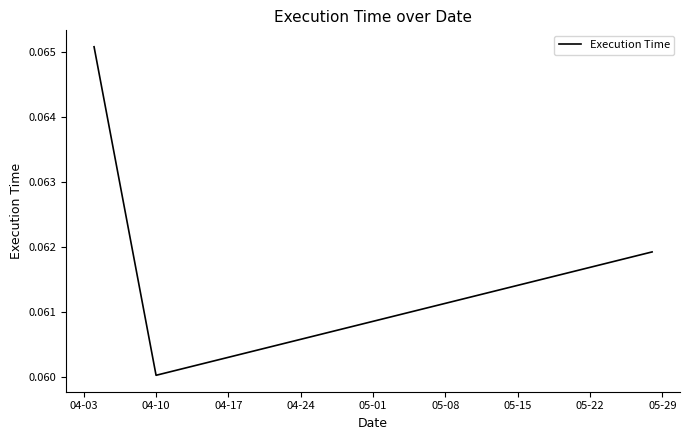

Count the values in the range 0 to 1.

3